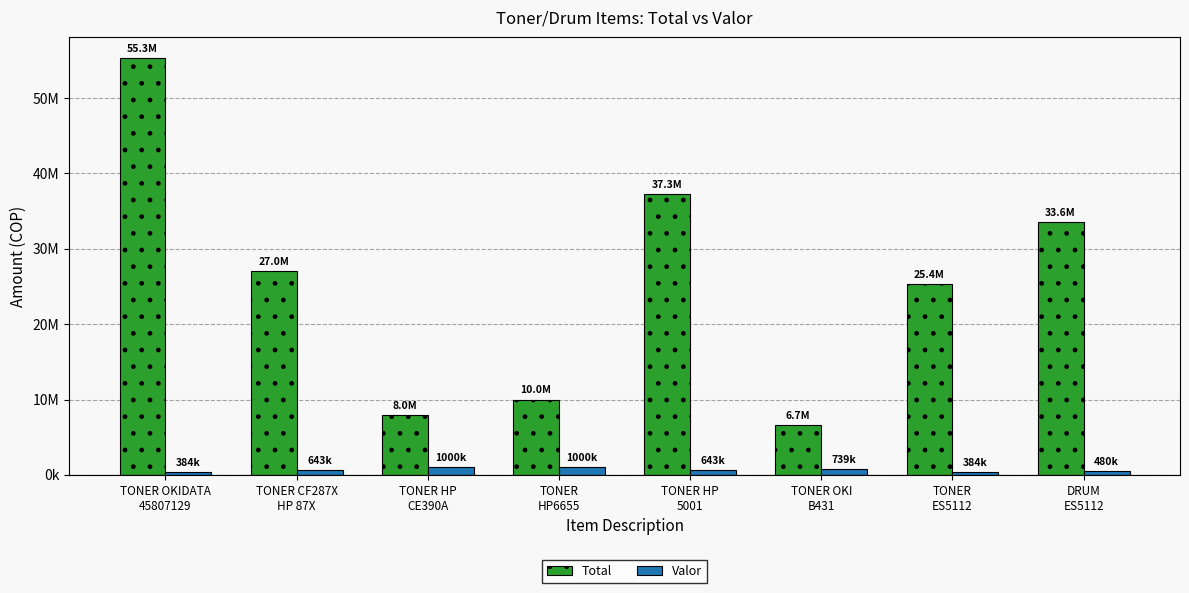

What is the label of the 1st bar from the right?

DRUM
ES5112